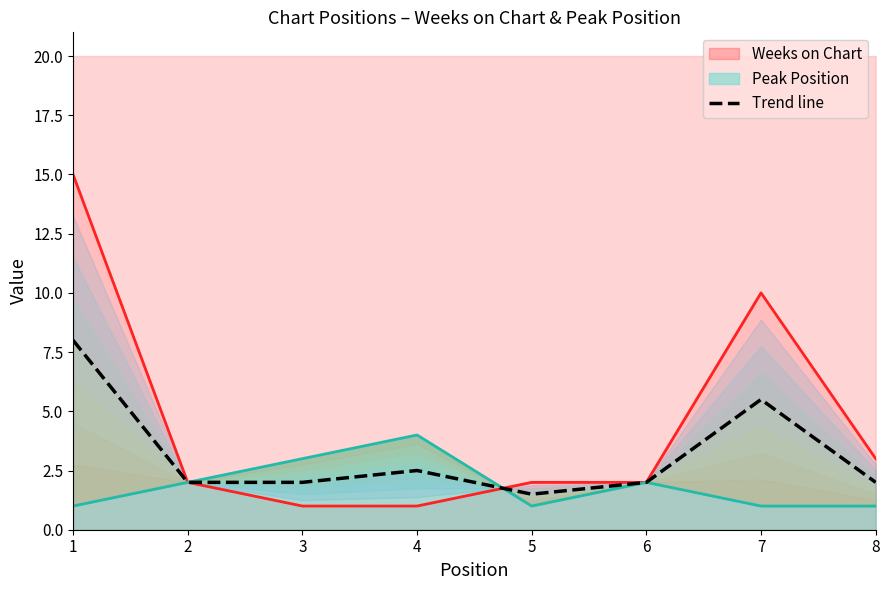

Reading left to right, what are all the values shown in this chart?

8.0	2.0	2.0	2.5	1.5	2.0	5.5	2.0